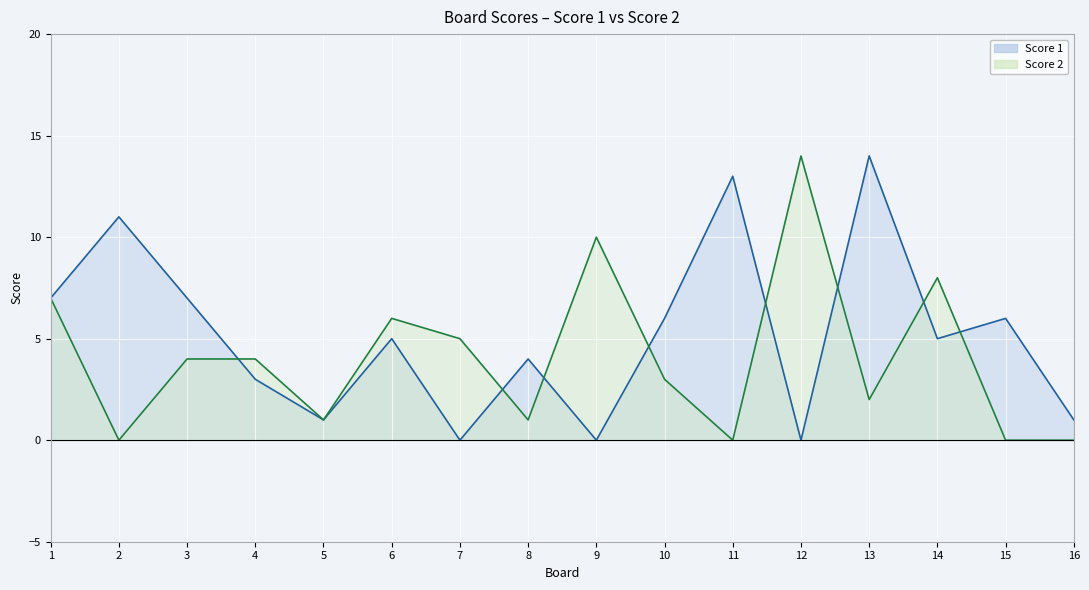

What is the sum of all Score 2 values?

65